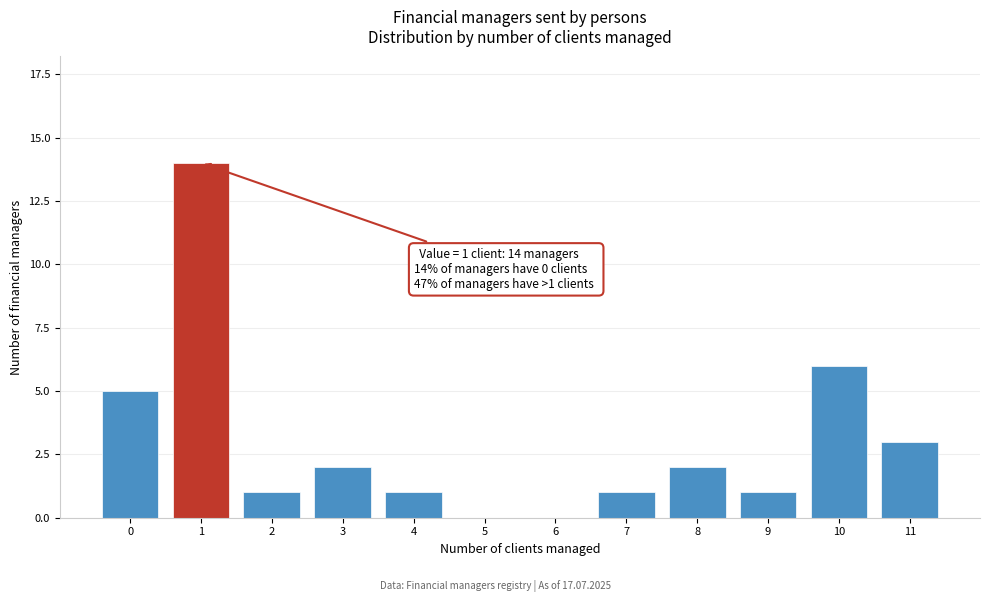

Reading left to right, transcribe all the data shown in this chart.

0=5	1=14	2=1	3=2	4=1	5=0	6=0	7=1	8=2	9=1	10=6	11=3